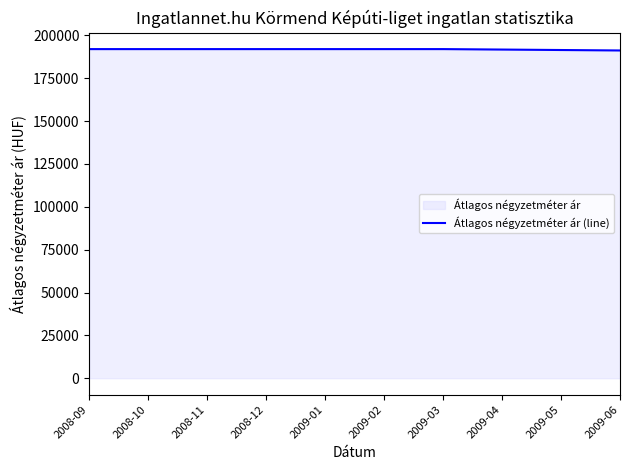

Approximately how many times larger is the value at 2008-12 compared to 2009-03?

1.0